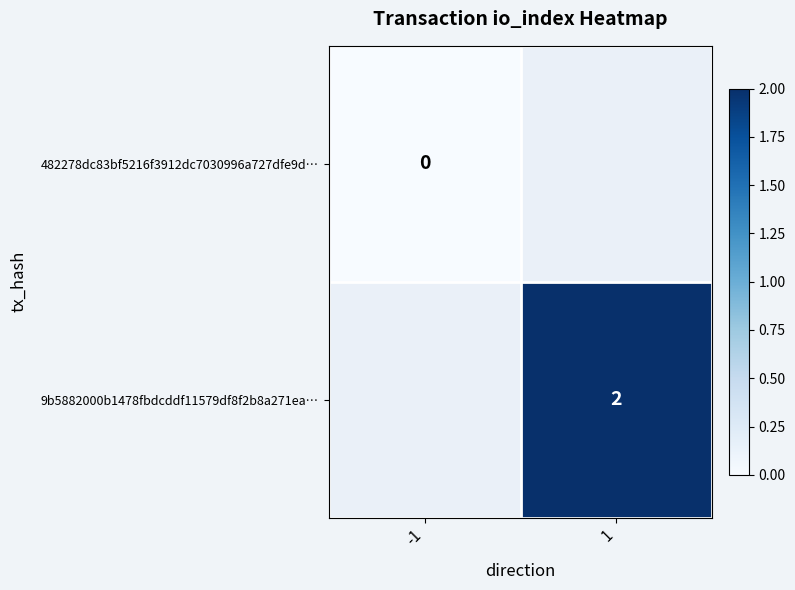

Is the value of 482278dc83bf5216f3912dc7030996a727dfe9d… at -1 greater than the value of 9b5882000b1478fbdcddf11579df8f2b8a271ea… at 1?

No